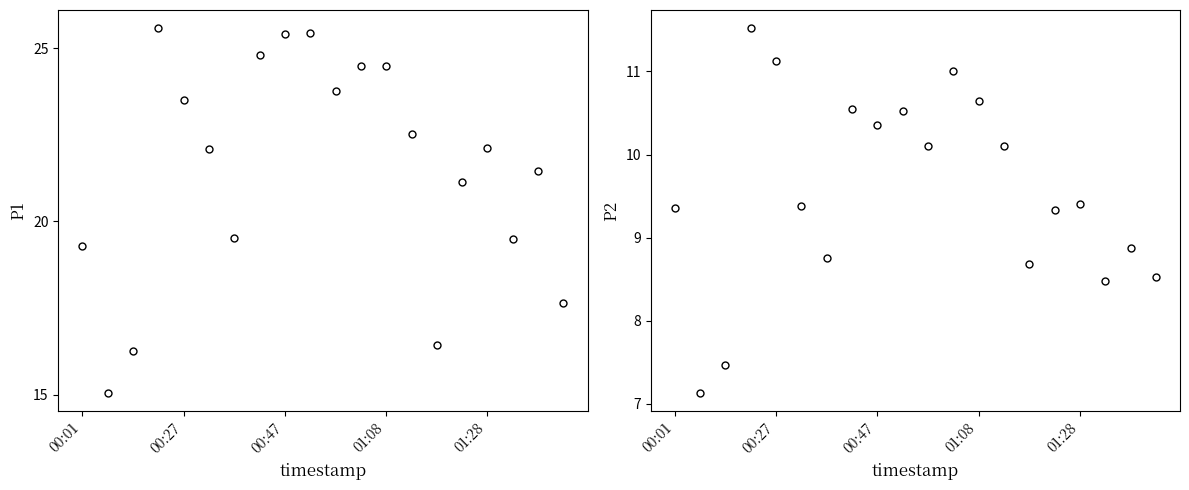

What is the value of the P1 point at the 13th from the left?

24.5